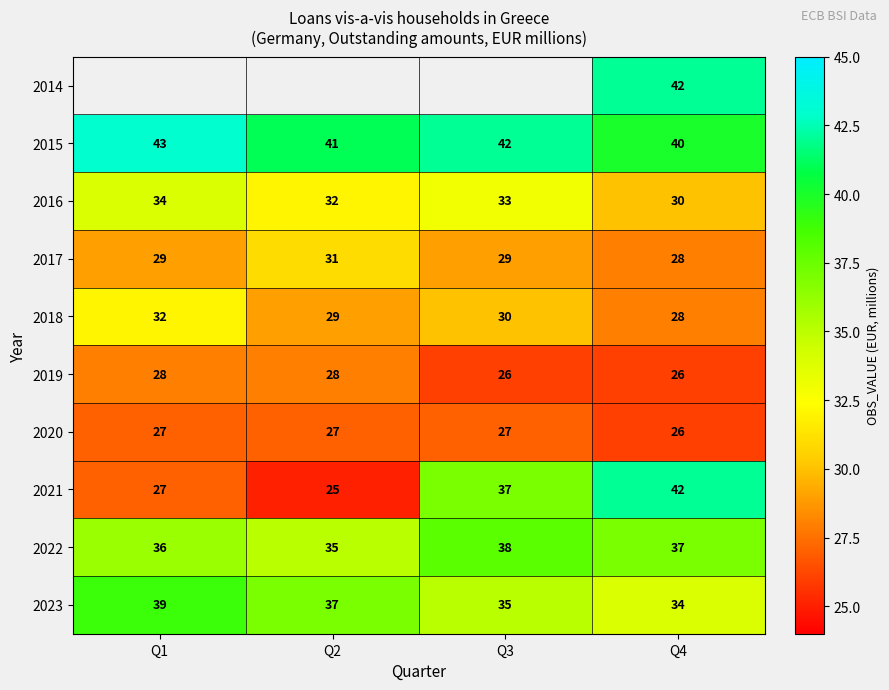

Which category has the lowest value in the 2017 series?

Q4